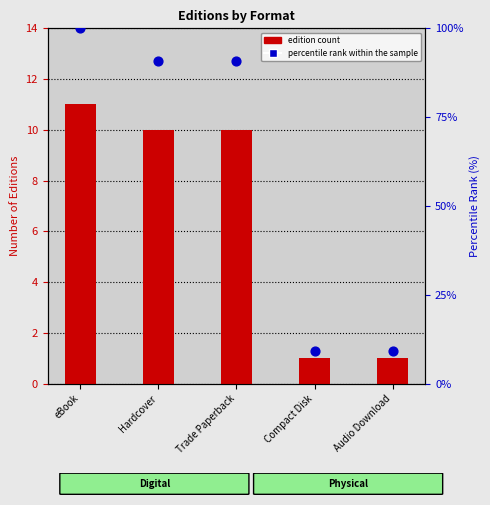

What is the total value across all series at Audio Download?

10.1